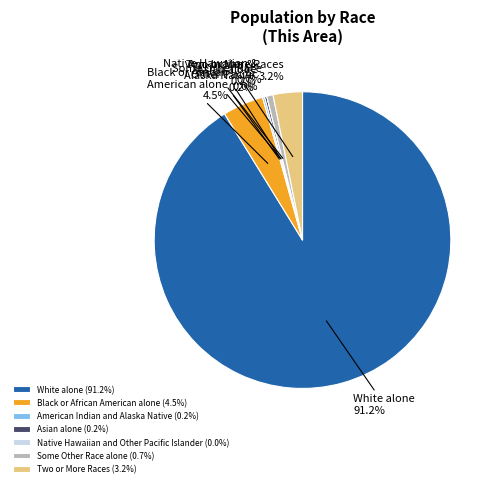

Do American Indian and Alaska Native and White alone together represent more than half of the pie?

Yes